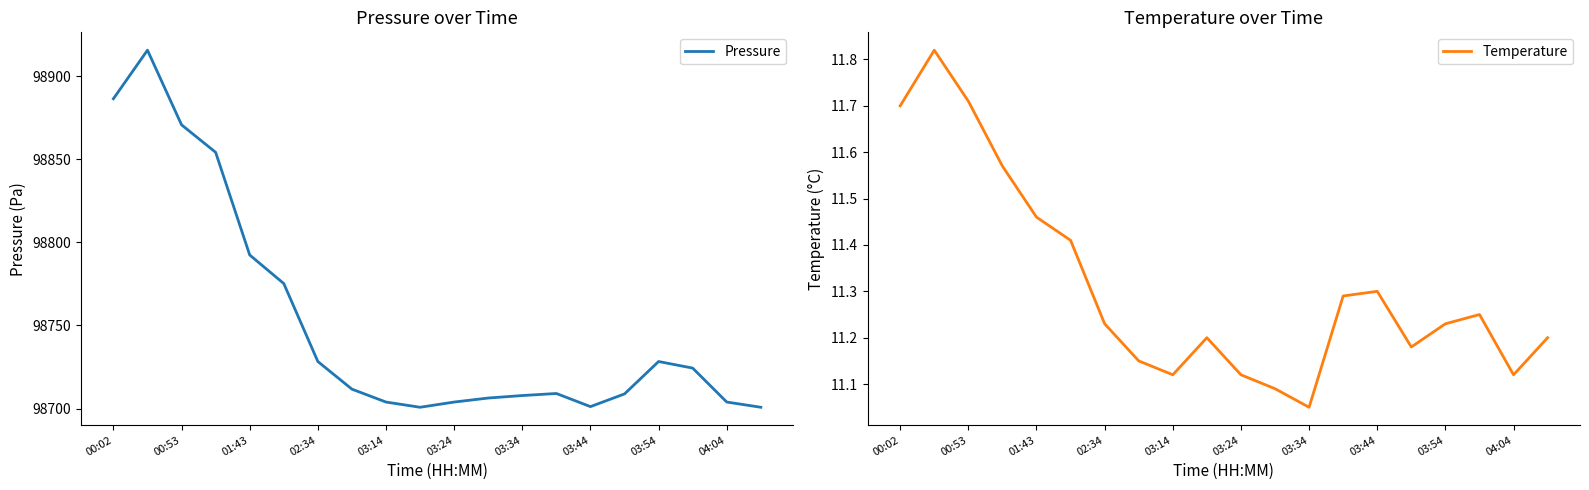

True or false: Temperature and Pressure intersect in this chart.

False